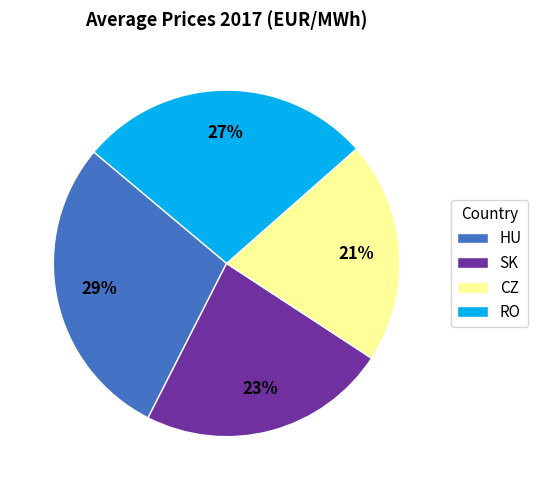

Do RO and CZ together represent more than half of the pie?

No